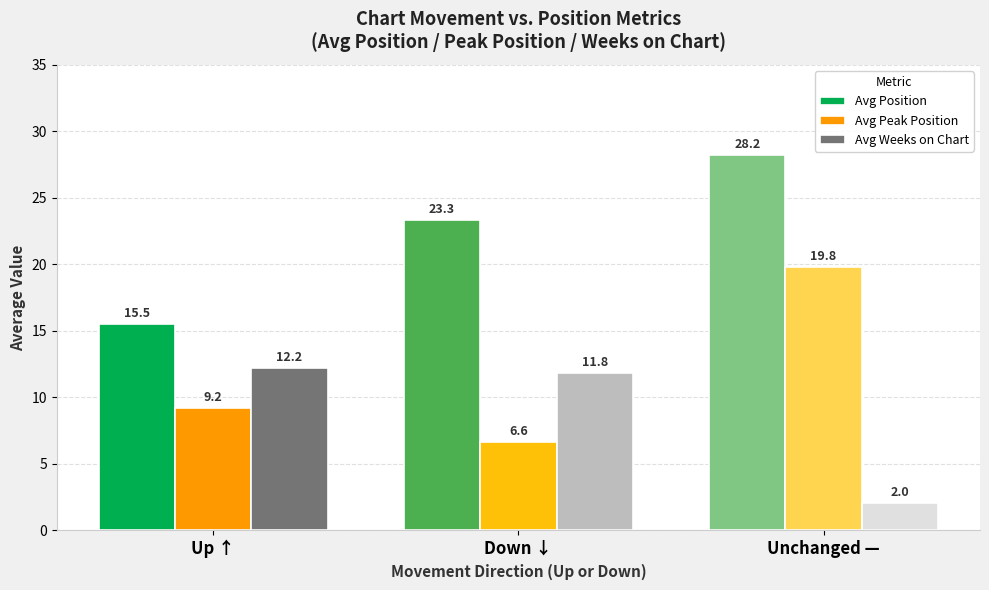

At which category is the sum across all series the highest?

Unchanged —